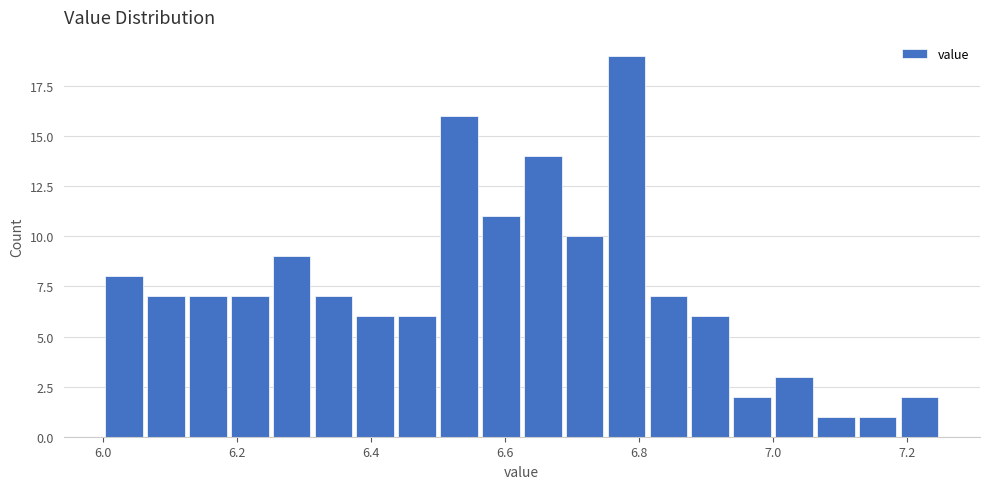

Around what value on the x-axis is the tallest bar? Give the approximate position of its centre, as read against the axis.

6.78